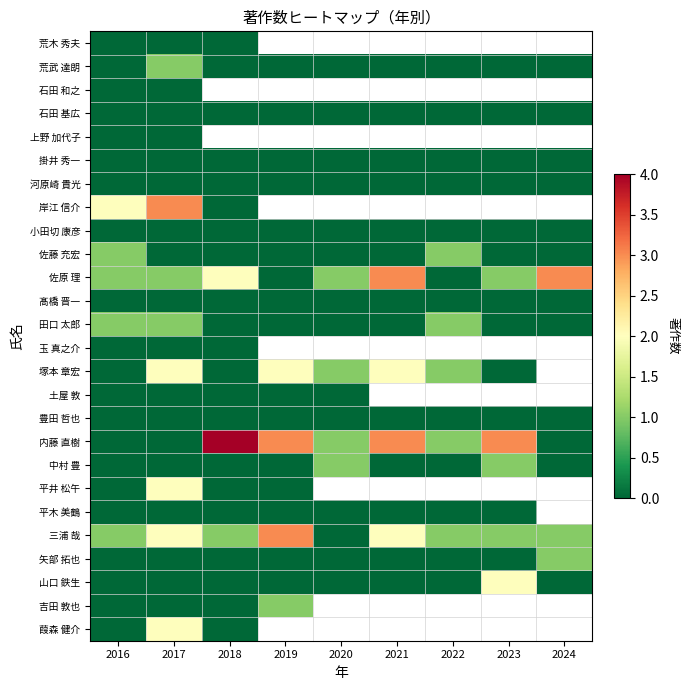

What is the difference between the 田口 太郎 values at 2018 and 2016?

1.0